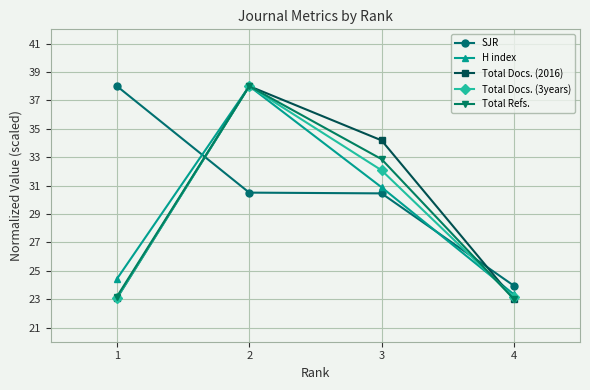

What is the maximum value shown in the chart?

38.0